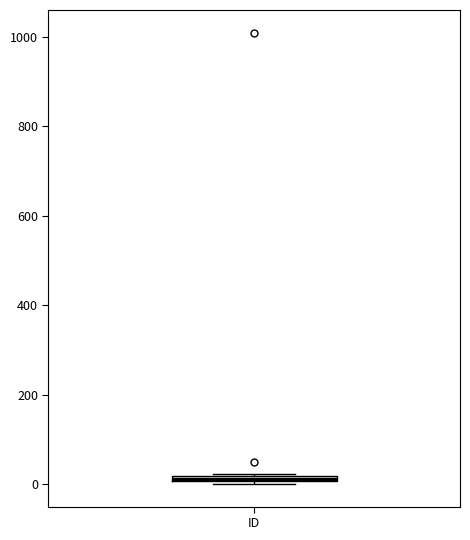

Where is the lower edge of the box for ID on the y-axis? The values are not printed on the chart, so give them approximately, as read against the axis.

0